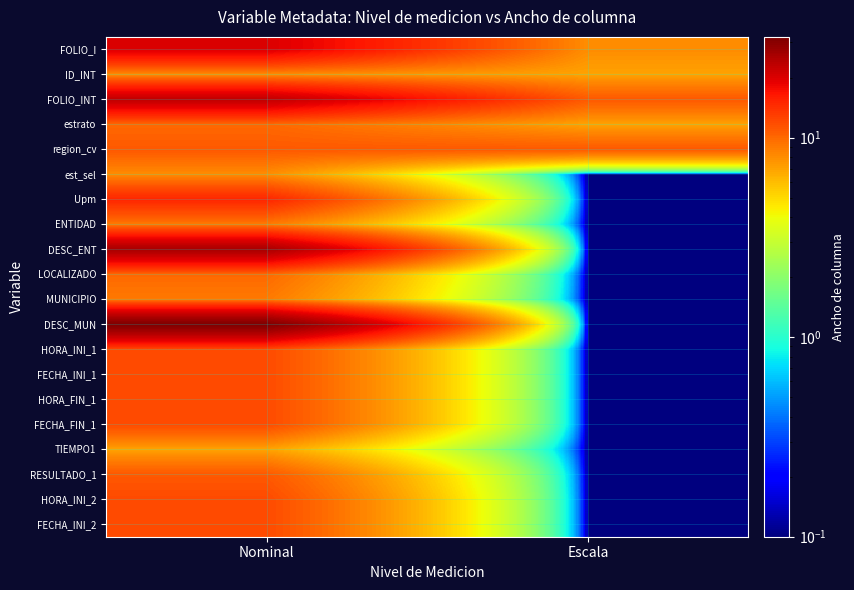

Reading left to right, what are all the values shown in this chart?

FOLIO_I: Nominal=20.0	Escala=8.0
ID_INT: Nominal=8.0	Escala=7.0
FOLIO_INT: Nominal=23.0	Escala=11.0
estrato: Nominal=10.0	Escala=7.0
region_cv: Nominal=11.0	Escala=11.0
est_sel: Nominal=8.0	Escala=0.1
Upm: Nominal=15.0	Escala=0.1
ENTIDAD: Nominal=9.0	Escala=0.1
DESC_ENT: Nominal=26.0	Escala=0.1
LOCALIZADO: Nominal=10.0	Escala=0.1
MUNICIPIO: Nominal=9.0	Escala=0.1
DESC_MUN: Nominal=32.0	Escala=0.1
HORA_INI_1: Nominal=12.0	Escala=0.1
FECHA_INI_1: Nominal=12.0	Escala=0.1
HORA_FIN_1: Nominal=12.0	Escala=0.1
FECHA_FIN_1: Nominal=12.0	Escala=0.1
TIEMPO1: Nominal=7.0	Escala=0.1
RESULTADO_1: Nominal=11.0	Escala=0.1
HORA_INI_2: Nominal=12.0	Escala=0.1
FECHA_INI_2: Nominal=12.0	Escala=0.1